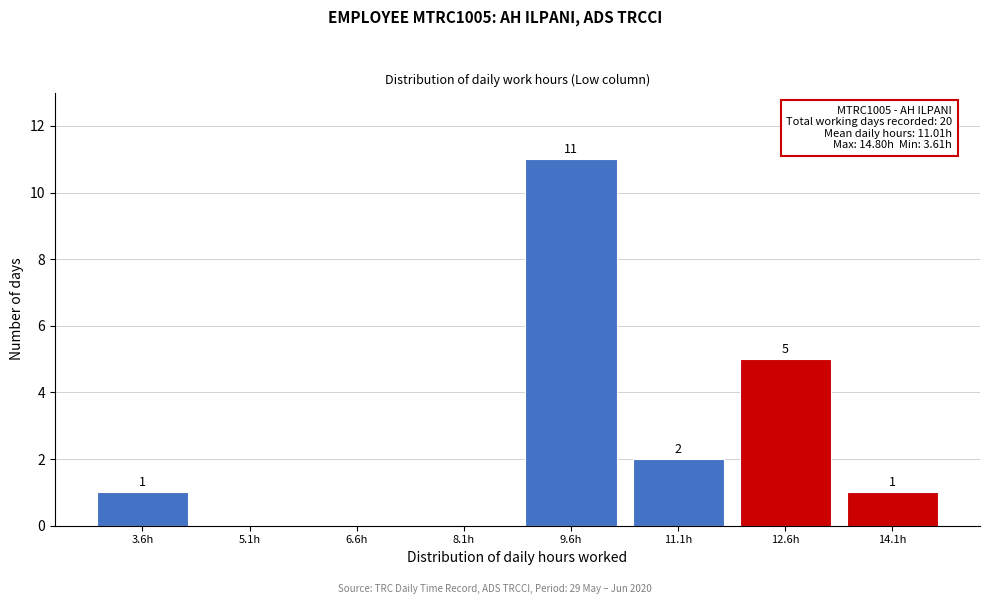

Reading left to right, extract all data points from this chart.

3.6h=1	5.1h=0	6.6h=0	8.1h=0	9.6h=11	11.1h=2	12.6h=5	14.1h=1